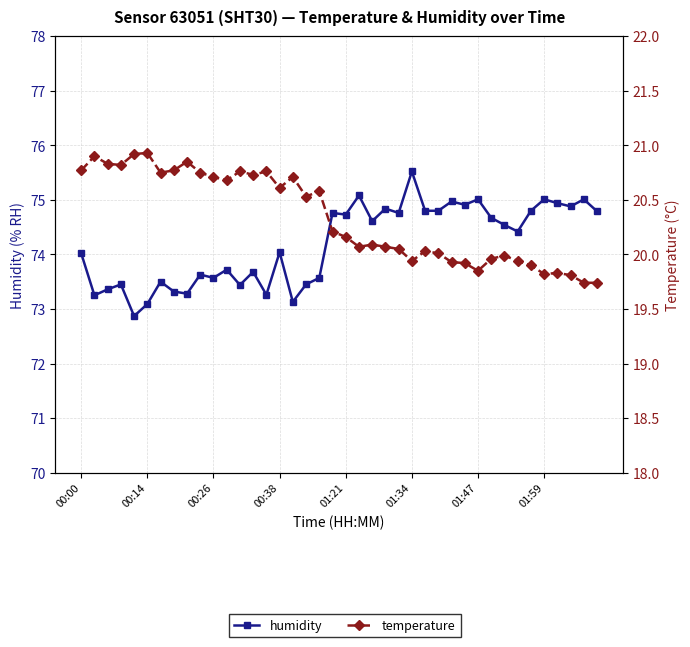

Reading left to right, extract all data points from this chart.

humidity: 74.0	73.2	73.4	73.5	72.9	73.1	73.5	73.3	73.3	73.6	73.6	73.7	73.4	73.7	73.3	74.0	73.1	73.5	73.6	74.8	74.7	75.1	74.6	74.8	74.8	75.5	74.8	74.8	75.0	74.9	75.0	74.7	74.5	74.4	74.8	75.0	74.9	74.9	75.0	74.8
temperature: 20.8	20.9	20.8	20.8	20.9	20.9	20.8	20.8	20.9	20.8	20.7	20.7	20.8	20.7	20.8	20.6	20.7	20.5	20.6	20.2	20.2	20.1	20.1	20.1	20.1	19.9	20.0	20.0	19.9	19.9	19.9	20.0	20.0	19.9	19.9	19.8	19.8	19.8	19.7	19.7